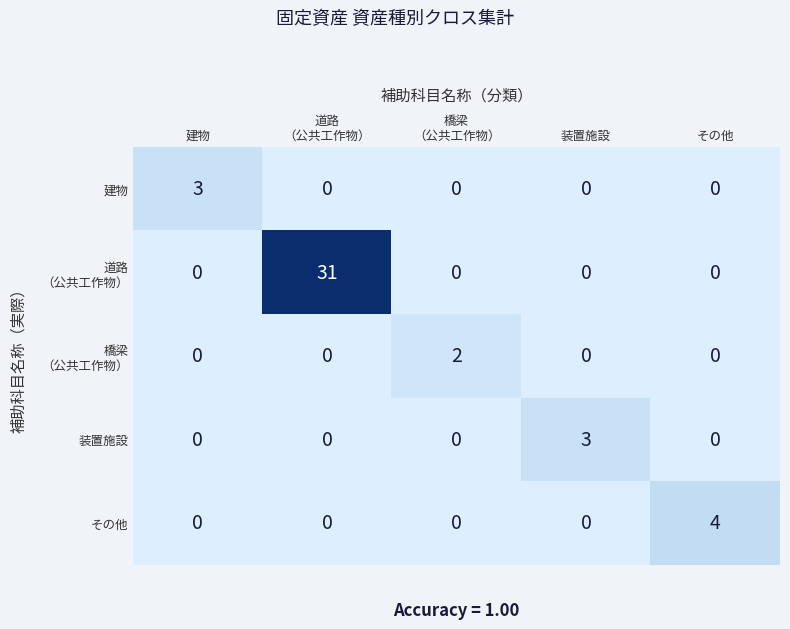

Count the その他 values in the range 0 to 1.

4